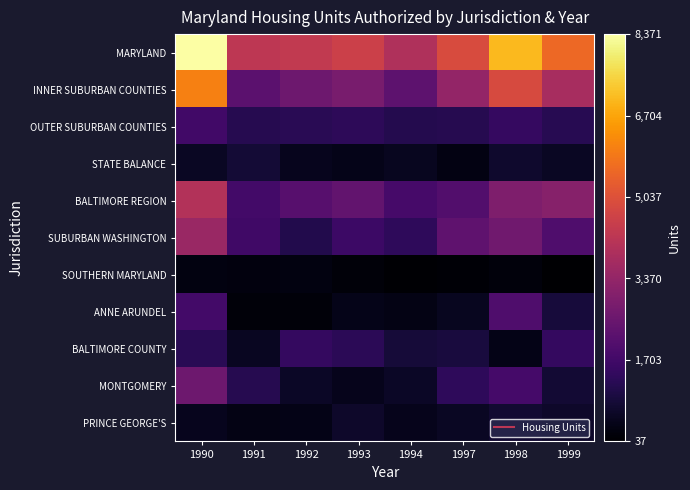

Reading left to right, list all the values displayed in this chart.

MARYLAND: 1990=8371	1991=4249	1992=4347	1993=4569	1994=3953	1997=4903	1998=7051	1999=5590
INNER SUBURBAN COUNTIES: 1990=6055	1991=2249	1992=2606	1993=2835	1994=2262	1997=3389	1998=4875	1999=3793
OUTER SUBURBAN COUNTIES: 1990=1727	1991=1178	1992=1270	1993=1314	1994=1166	1997=1203	1998=1487	1999=1230
STATE BALANCE: 1990=589	1991=822	1992=471	1993=420	1994=525	1997=311	1998=689	1999=567
BALTIMORE REGION: 1990=4029	1991=1751	1992=2122	1993=2349	1994=1804	1997=2045	1998=2956	1999=3100
SUBURBAN WASHINGTON: 1990=3519	1991=1675	1992=1130	1993=1630	1994=1346	1997=2294	1998=2662	1999=1958
SOUTHERN MARYLAND: 1990=275	1991=237	1992=293	1993=180	1994=100	1997=130	1998=206	1999=37
ANNE ARUNDEL: 1990=1751	1991=172	1992=180	1993=421	1994=344	1997=513	1998=1964	1999=906
BALTIMORE COUNTY: 1990=1242	1991=527	1992=1440	1993=1296	1994=862	1997=942	1998=390	1999=1445
MONTGOMERY: 1990=2583	1991=1195	1992=596	1993=434	1994=614	1997=1349	1998=1767	1999=786
PRINCE GEORGE'S: 1990=479	1991=355	1992=390	1993=684	1994=442	1997=585	1998=754	1999=656